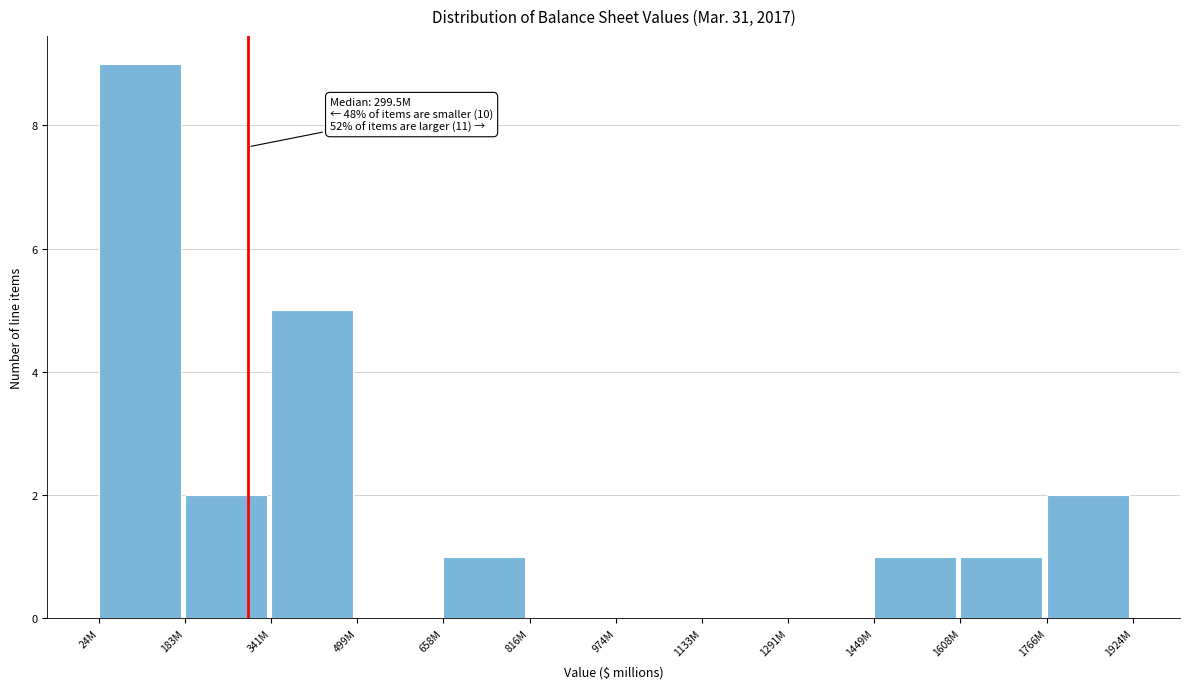

Reading left to right, list all the values displayed in this chart.

24M=9	183M=2	341M=5	499M=0	658M=1	816M=0	974M=0	1133M=0	1291M=0	1449M=1	1608M=1	1766M=2